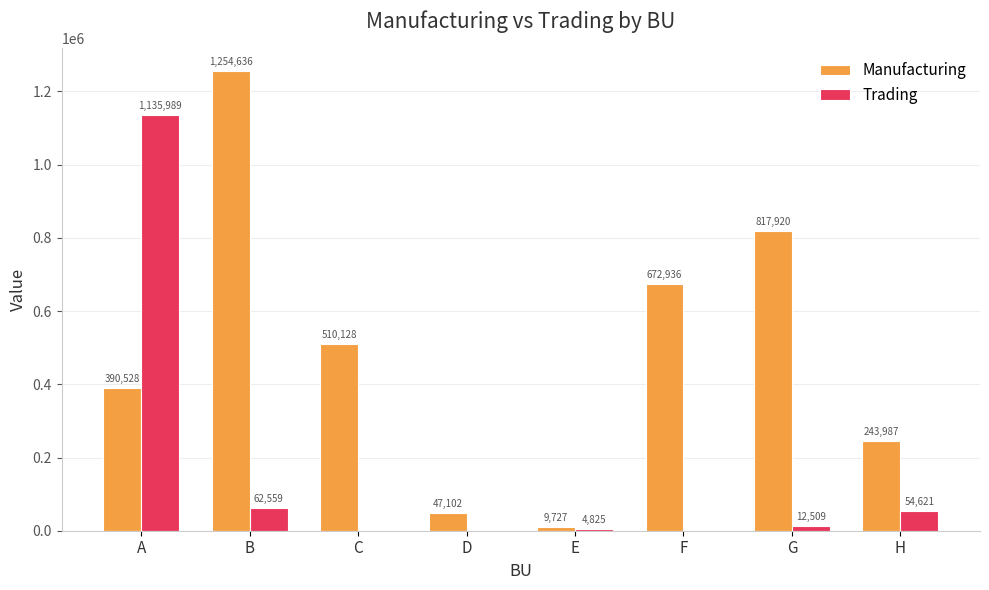

How many values in Trading are above zero?

5